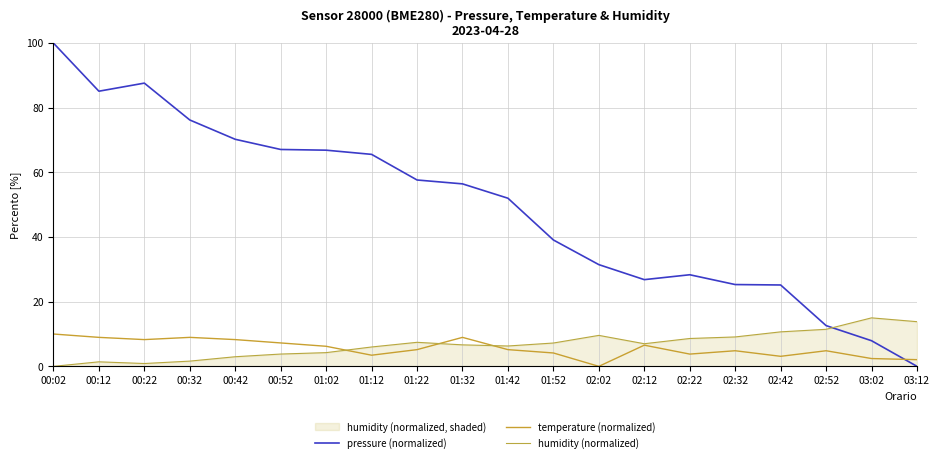

Where is the first local minimum for pressure (normalized)?

00:12